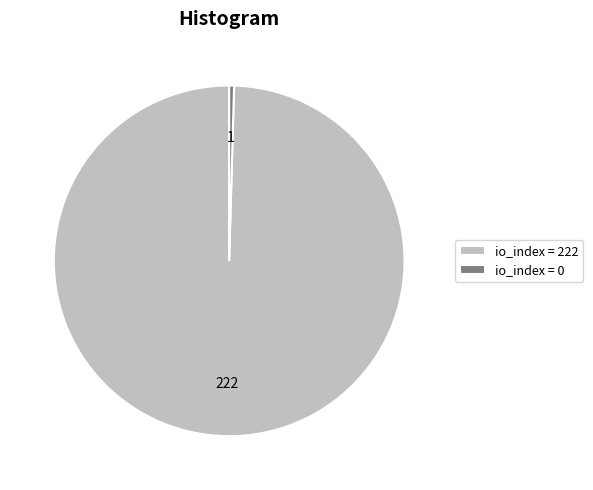

The io_index = 222 slice represents 100% of the pie. True or false?

True